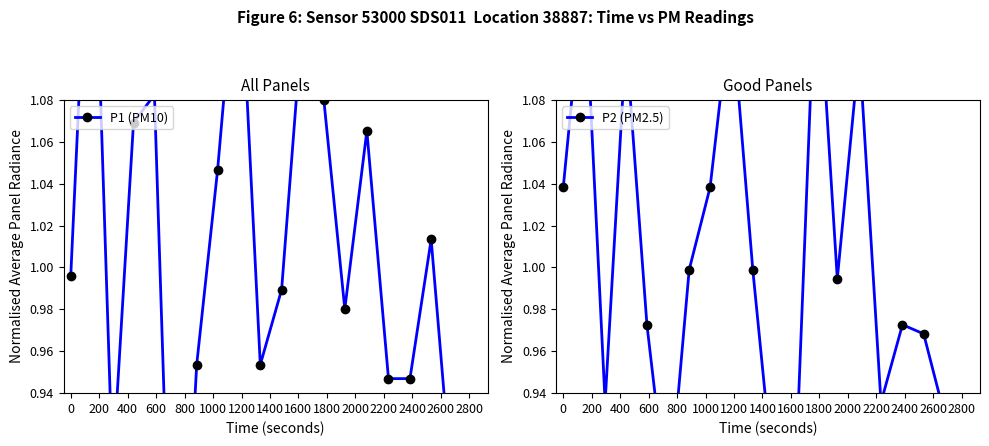

What is the greatest value displayed?

1.2